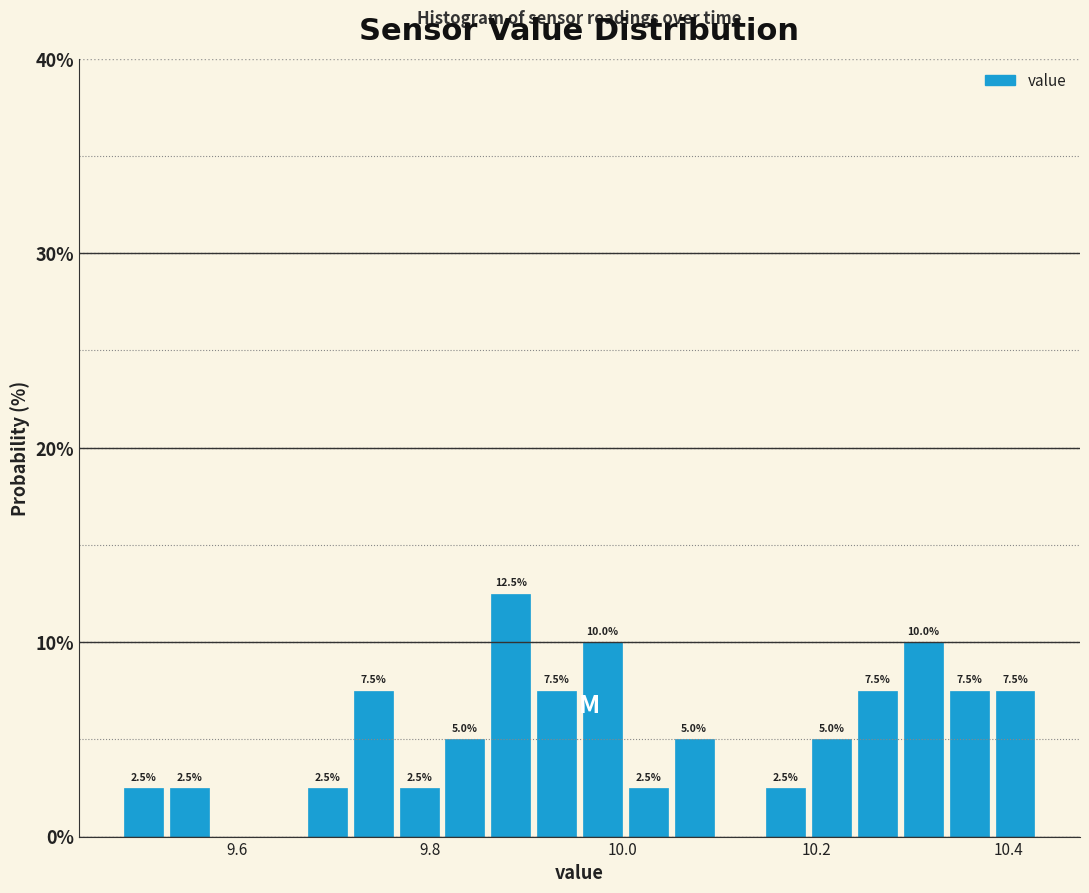

Read against the x-axis, roughly where is the centre of the tallest bar?

9.88